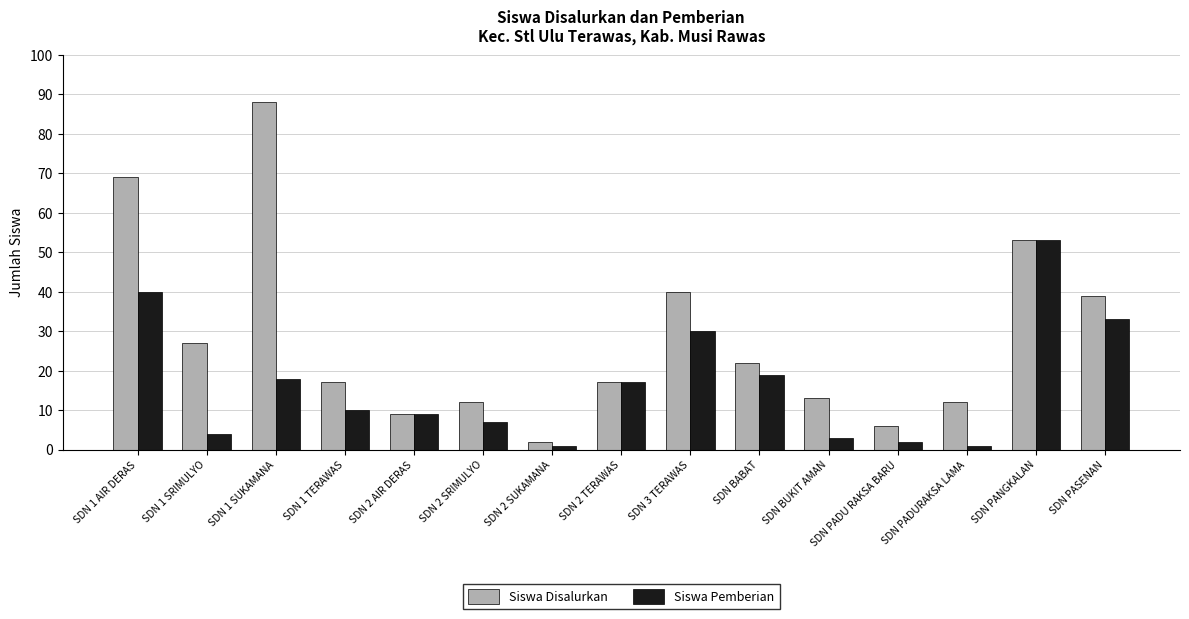

Reading left to right, extract all data points from this chart.

Siswa Disalurkan: SDN 1 AIR DERAS=69	SDN 1 SRIMULYO=27	SDN 1 SUKAMANA=88	SDN 1 TERAWAS=17	SDN 2 AIR DERAS=9	SDN 2 SRIMULYO=12	SDN 2 SUKAMANA=2	SDN 2 TERAWAS=17	SDN 3 TERAWAS=40	SDN BABAT=22	SDN BUKIT AMAN=13	SDN PADU RAKSA BARU=6	SDN PADURAKSA LAMA=12	SDN PANGKALAN=53	SDN PASENAN=39
Siswa Pemberian: SDN 1 AIR DERAS=40	SDN 1 SRIMULYO=4	SDN 1 SUKAMANA=18	SDN 1 TERAWAS=10	SDN 2 AIR DERAS=9	SDN 2 SRIMULYO=7	SDN 2 SUKAMANA=1	SDN 2 TERAWAS=17	SDN 3 TERAWAS=30	SDN BABAT=19	SDN BUKIT AMAN=3	SDN PADU RAKSA BARU=2	SDN PADURAKSA LAMA=1	SDN PANGKALAN=53	SDN PASENAN=33